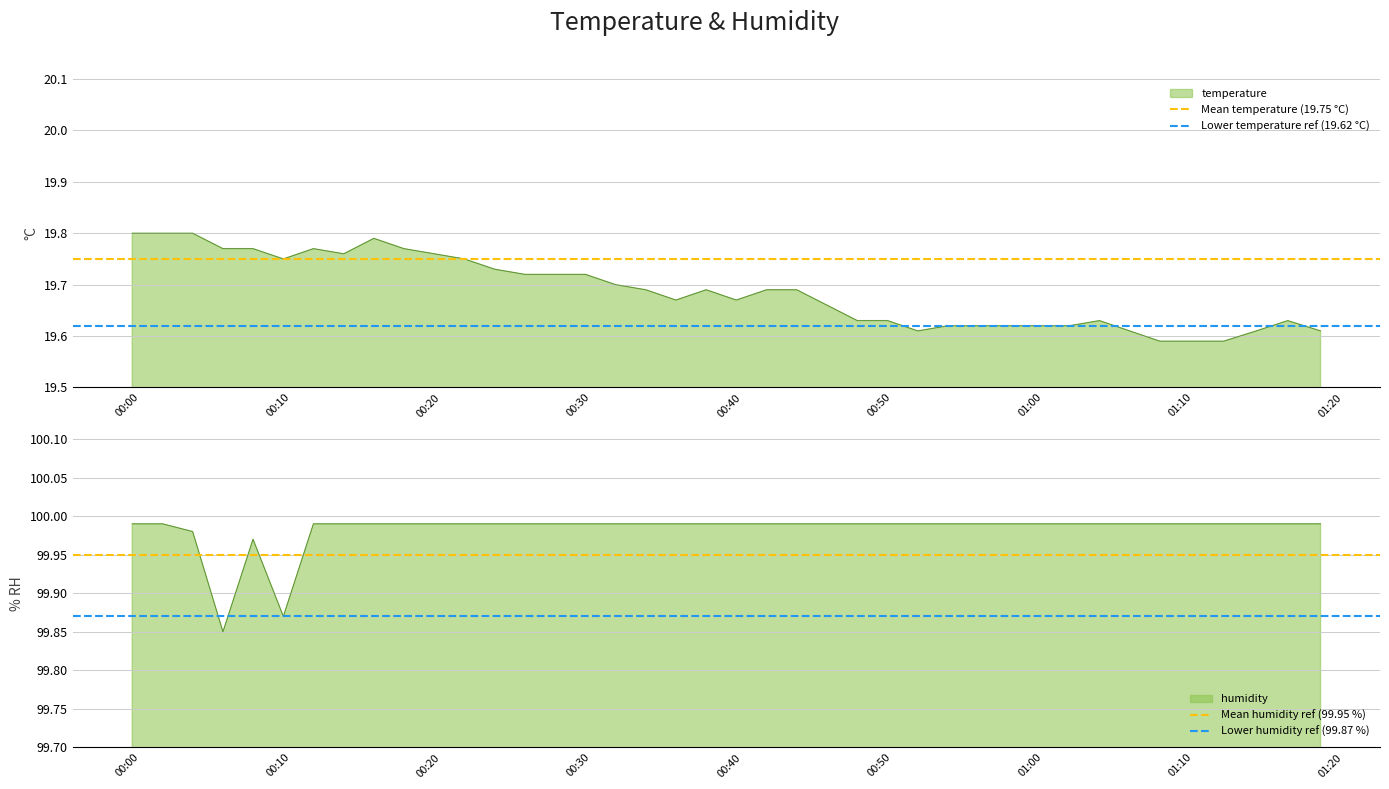

Which category has the highest value across all series?

00:00